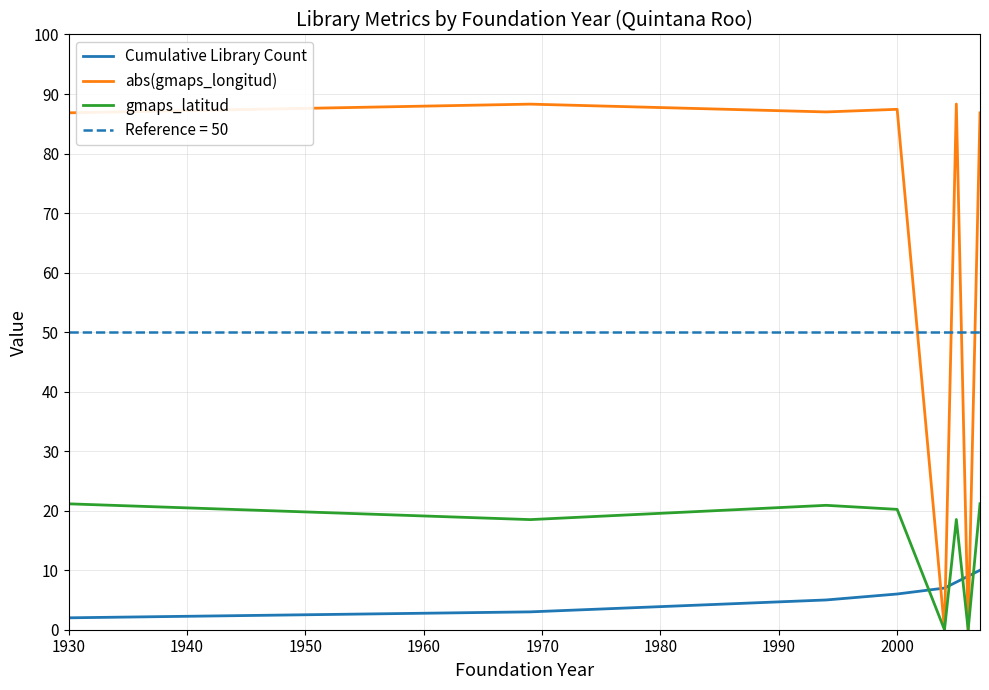

True or false: gmaps_latitud and abs(gmaps_longitud) cross at least once.

False